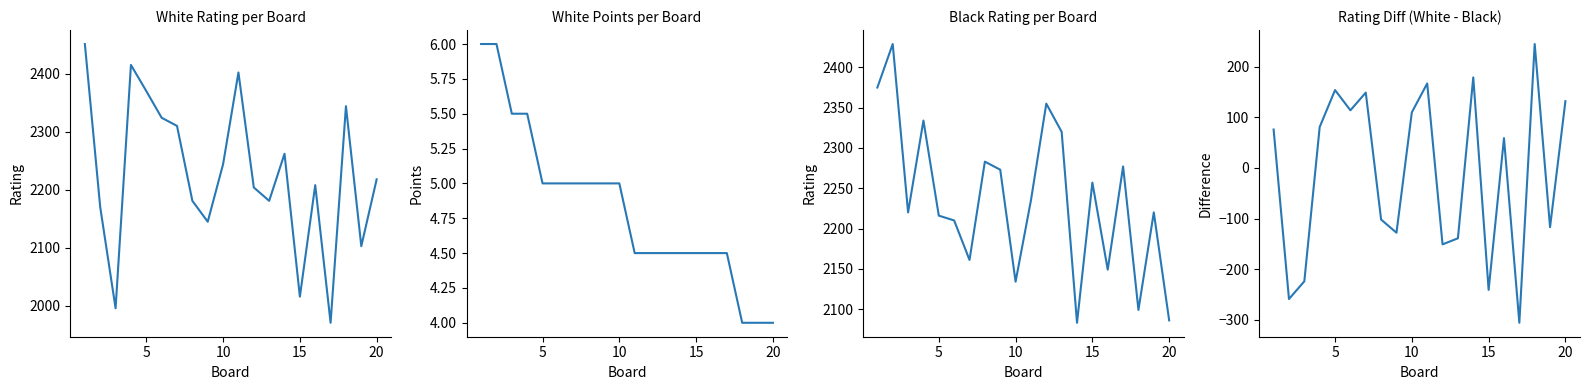

Is the value of White Points at 5 greater than the value of White Rating at 5?

No